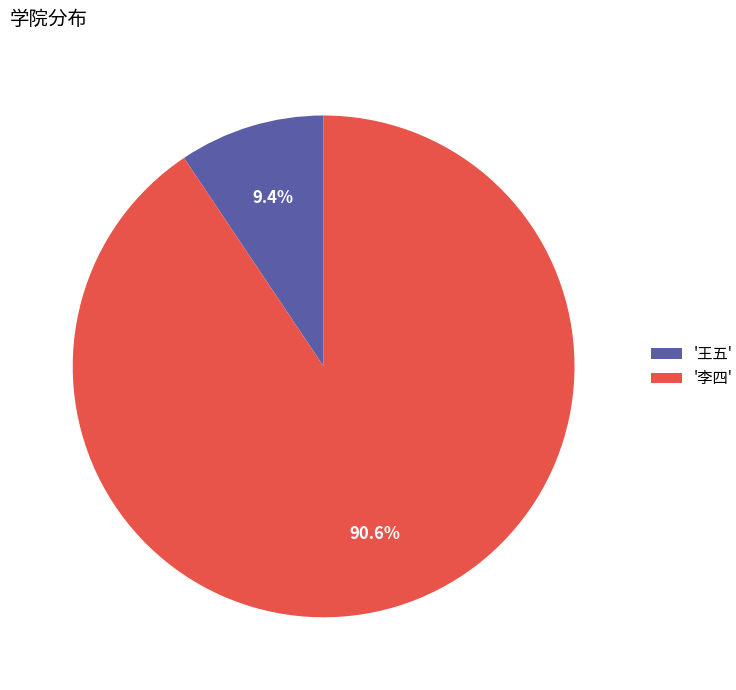

How many slices are in this pie chart?

2